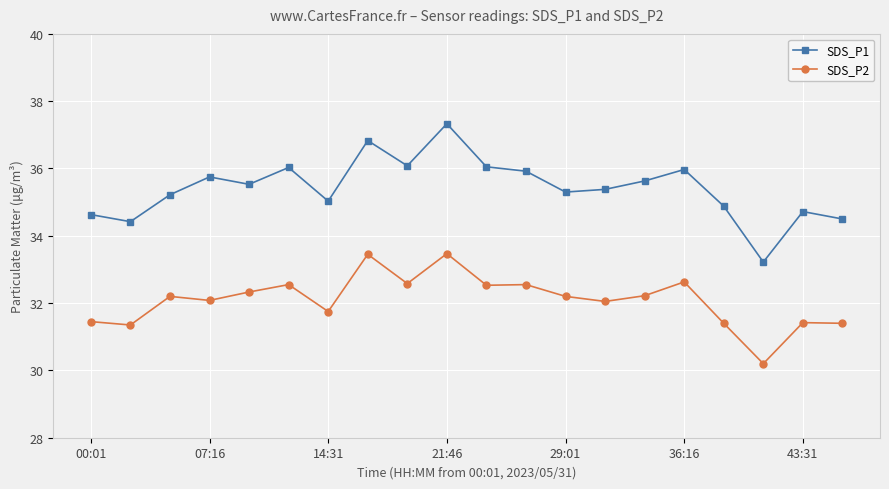

What is the value of the SDS_P1 point at the 2nd from the left?

34.4